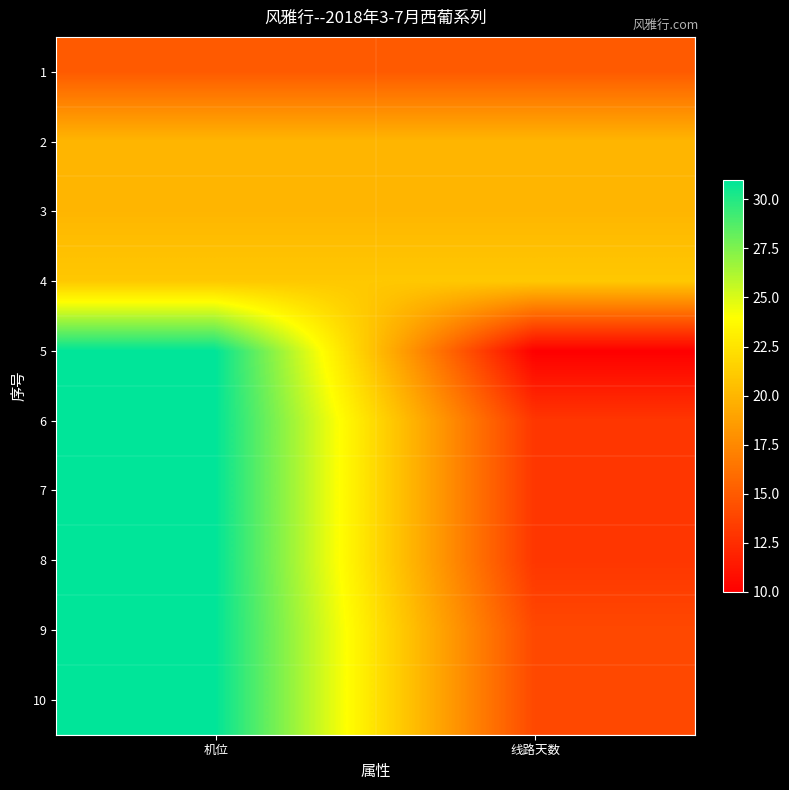

Reading right to left, transcribe all the data shown in this chart.

1: 线路天数=15	机位=15
2: 线路天数=20	机位=20
3: 线路天数=20	机位=20
4: 线路天数=21	机位=21
5: 线路天数=10	机位=31
6: 线路天数=13	机位=31
7: 线路天数=13	机位=31
8: 线路天数=13	机位=31
9: 线路天数=14	机位=31
10: 线路天数=14	机位=31